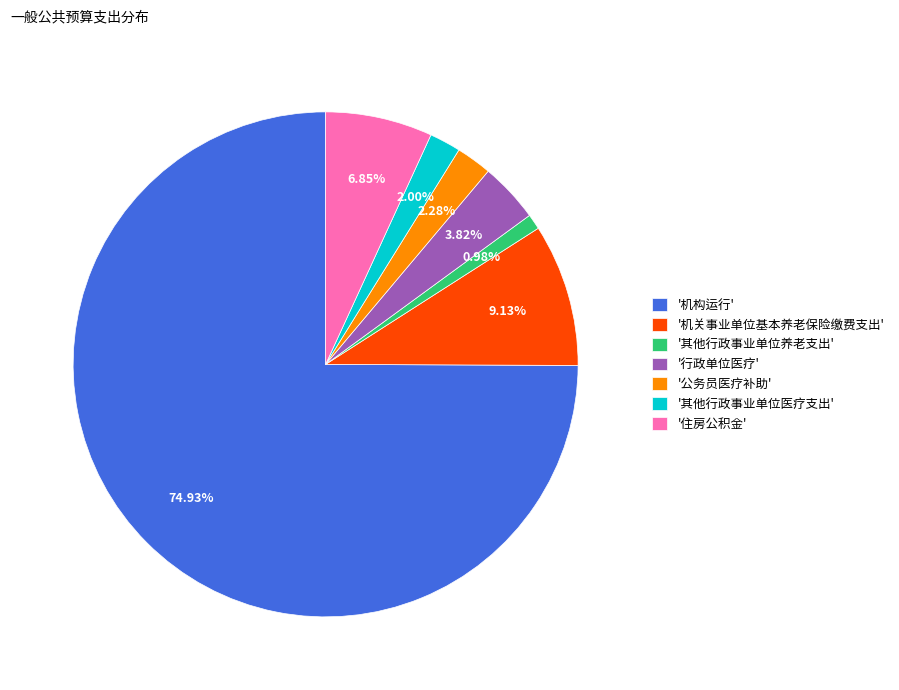

Which has a higher value, '其他行政事业单位养老支出' or '其他行政事业单位医疗支出'?

'其他行政事业单位医疗支出'